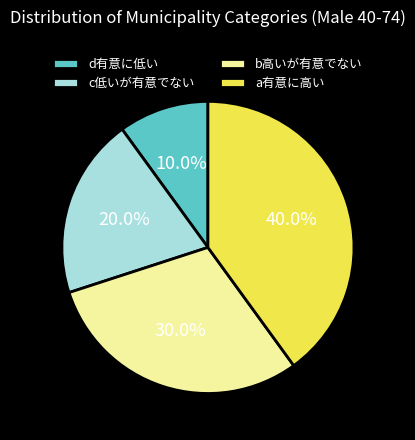

The a有意に高い slice represents 40% of the pie. True or false?

True